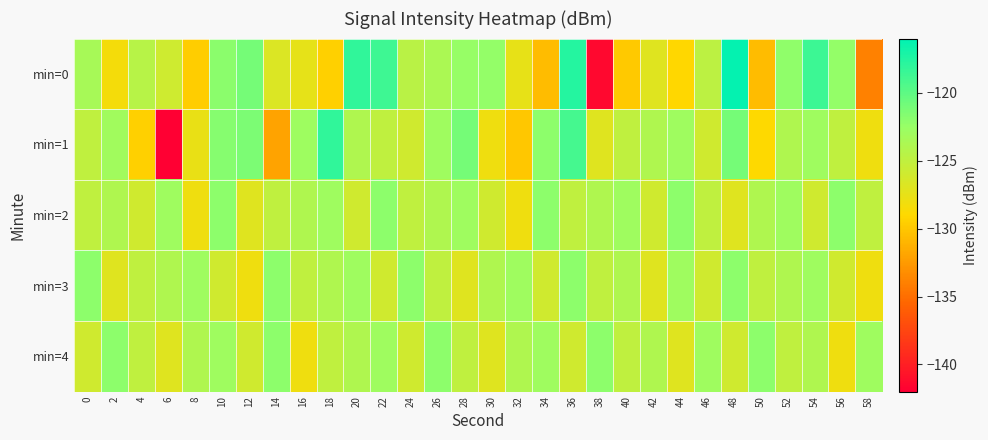

At which category does the chart reach its minimum across all series?

6